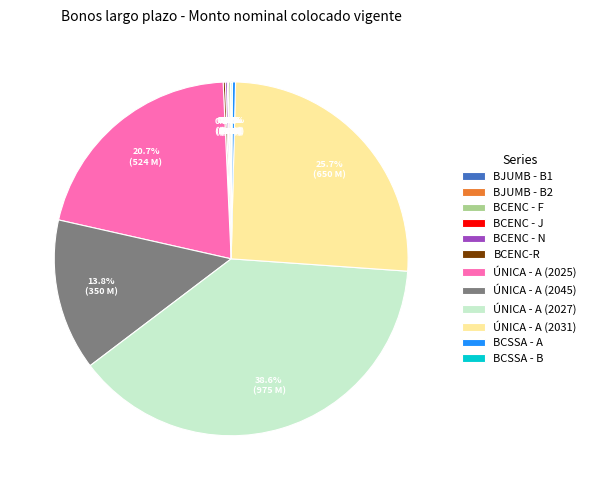

Which slice is the largest?

ÚNICA - A (2027)